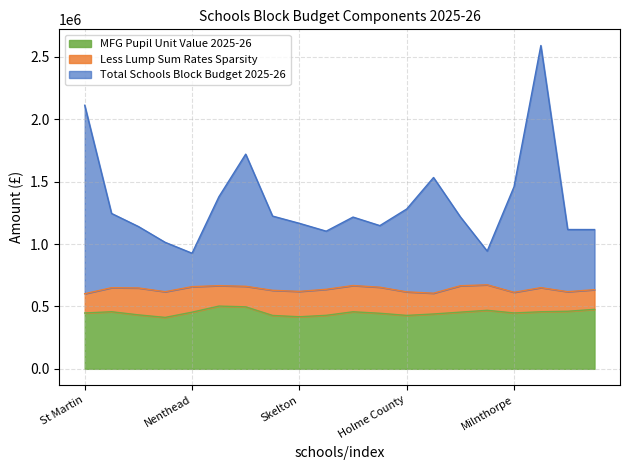

How many interior local valleys does the Total Schools Block Budget 2025-26 series have?

4